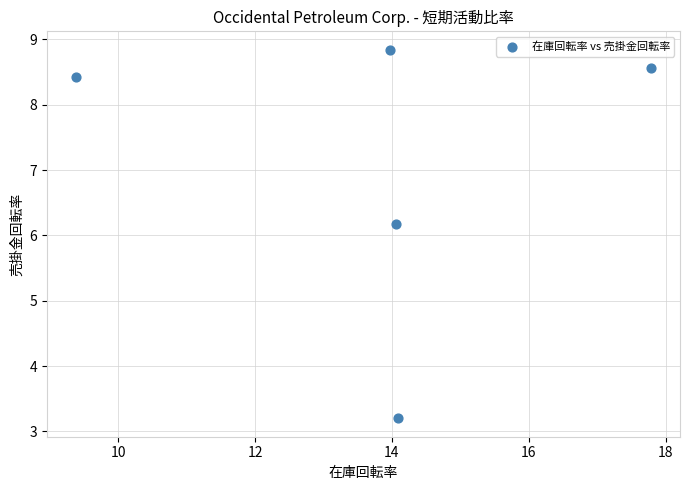

What Y value in the scatter plot is closest to 6?

6.2